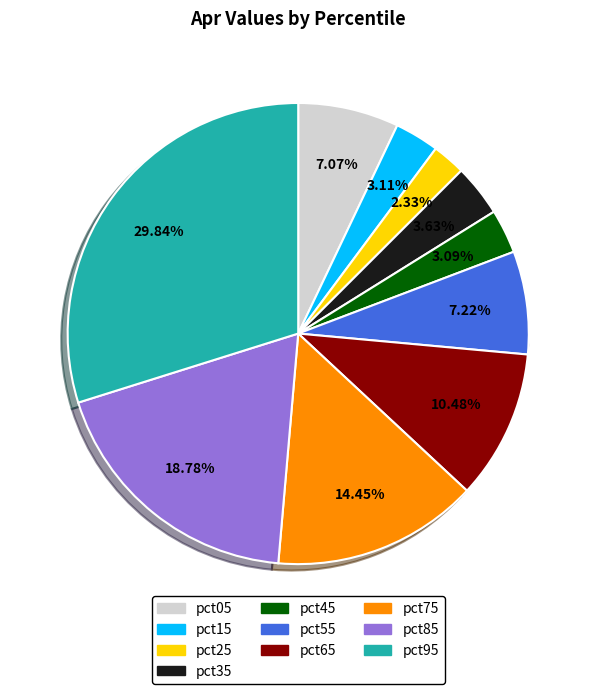

What percentage is NOT represented by pct45?

96.9%